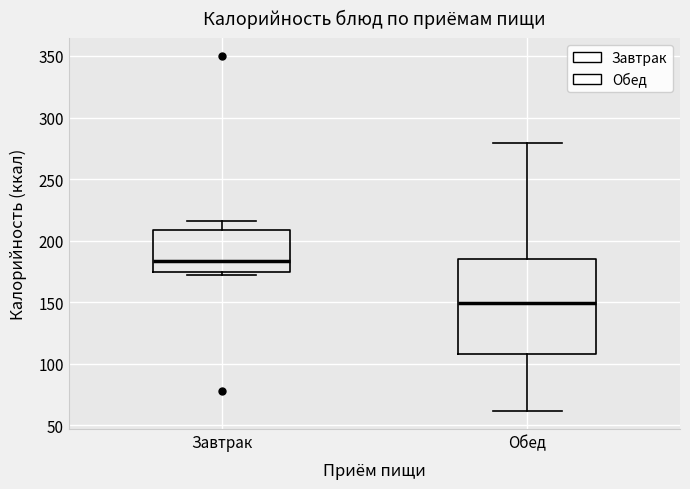

Comparing the boxes themselves (not the whiskers), which one is the tallest?

Обед